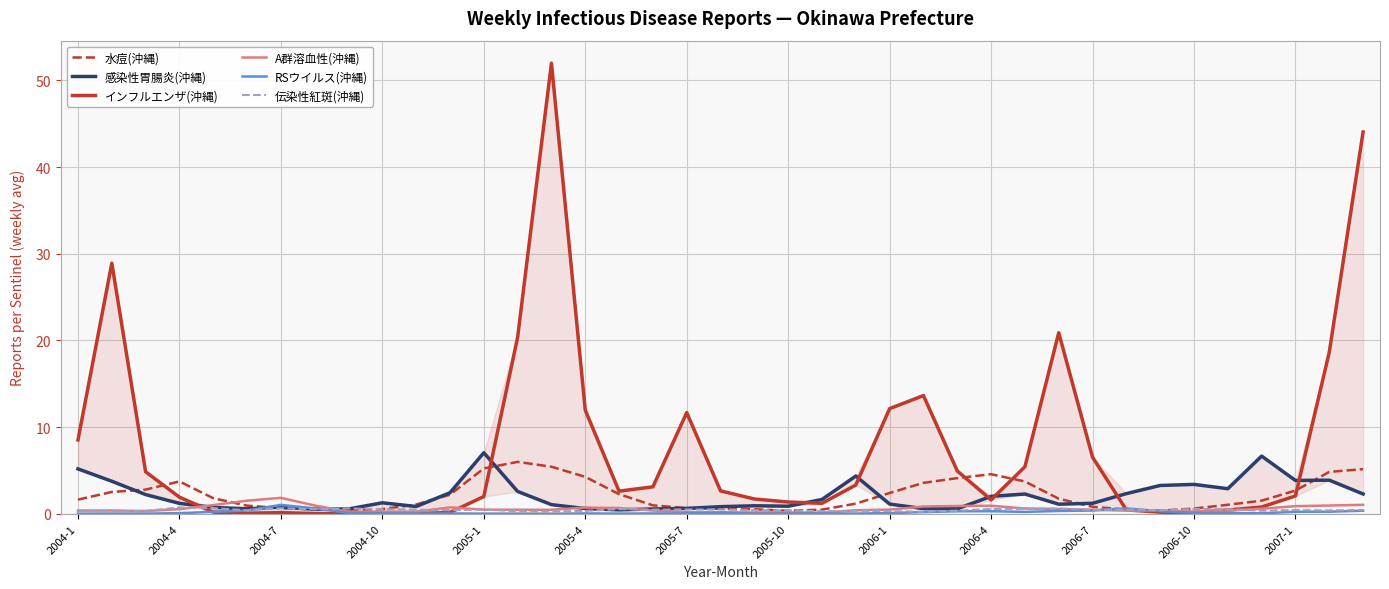

In A群溶血性(沖縄), how many points are higher than both neighbors (excluding endpoints)?

7